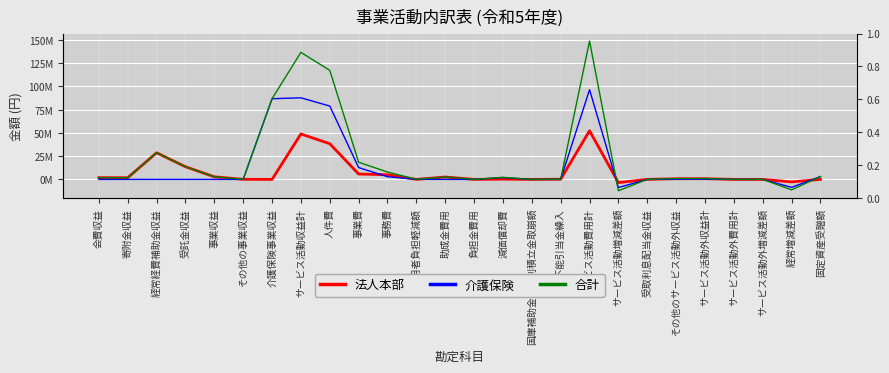

Between which two adjacent categories do 合計 and 法人本部 first intersect?

減価償却費 and 国庫補助金等特別積立金取崩額